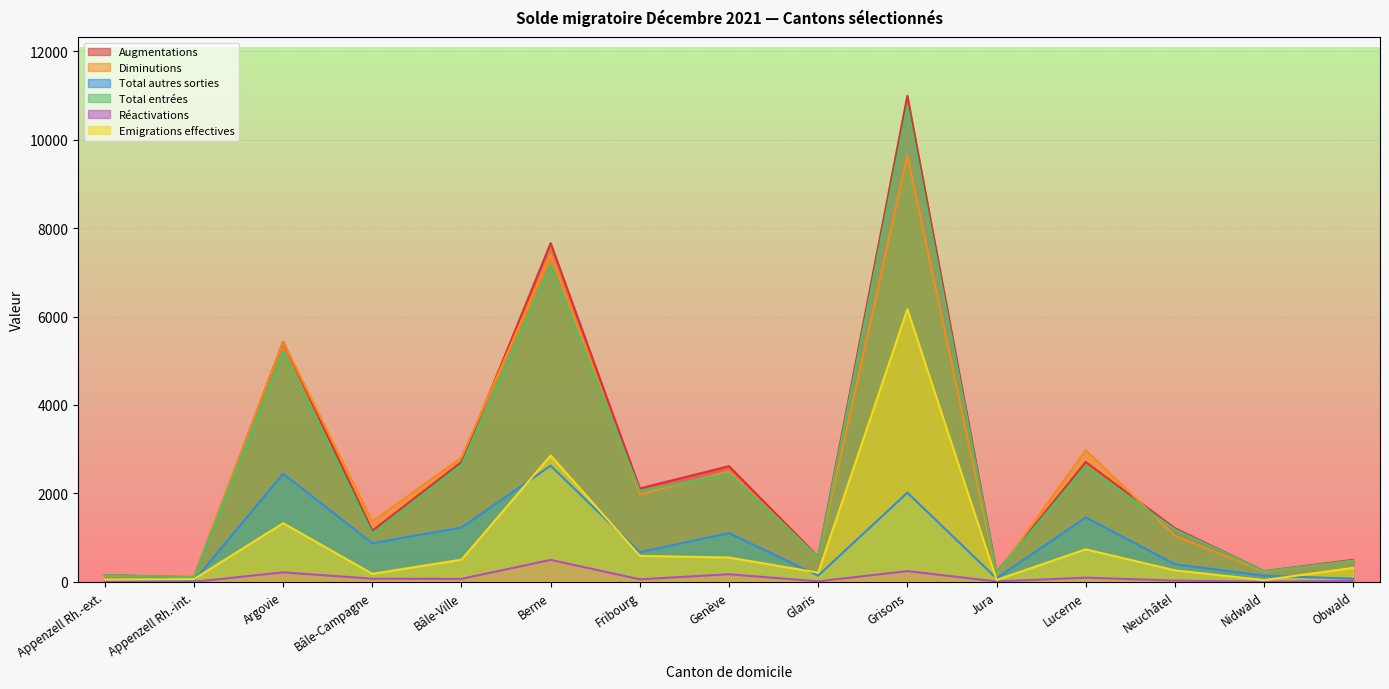

What is the total value across all series at Fribourg?

7461